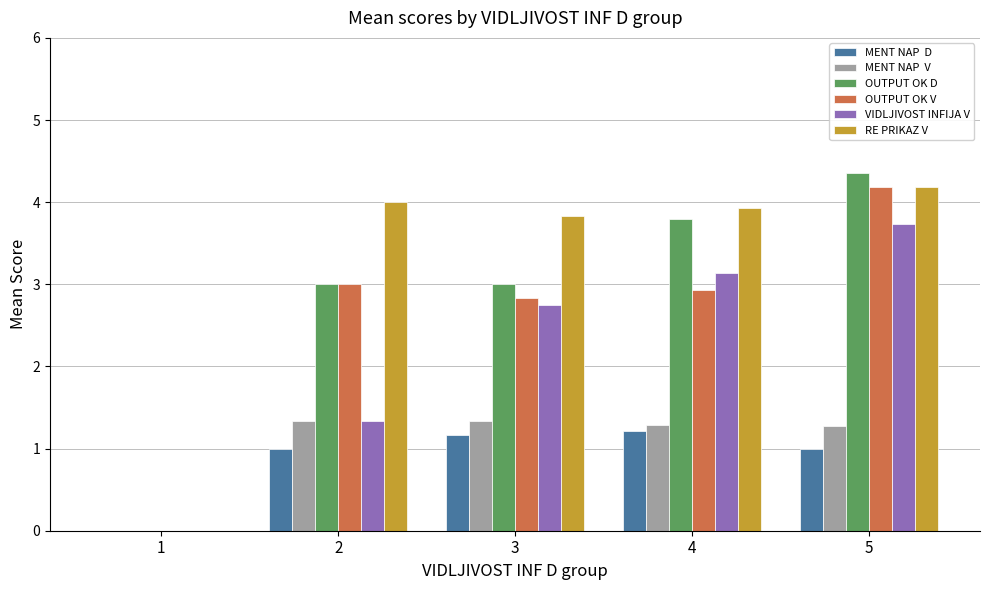

What is the greatest value displayed?

4.4